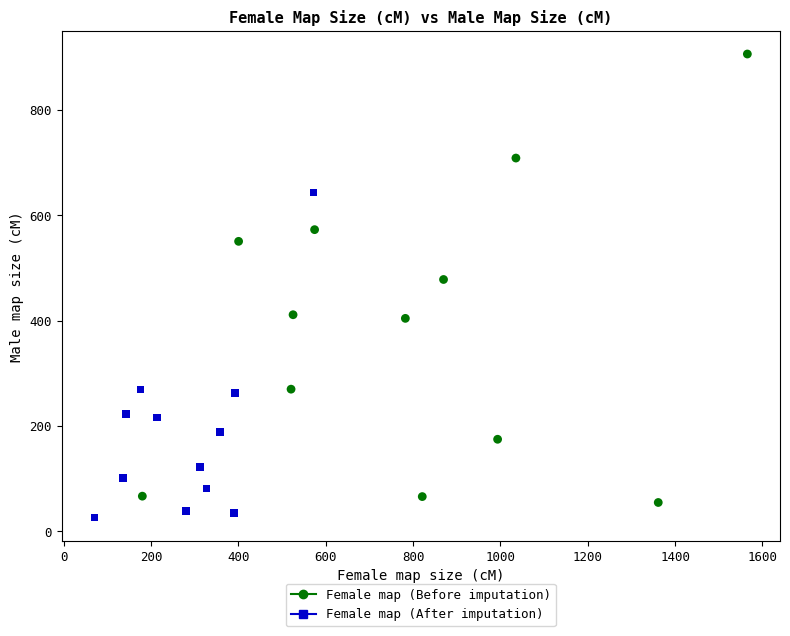

Which series reaches the minimum Y coordinate?

Female map (After imputation)